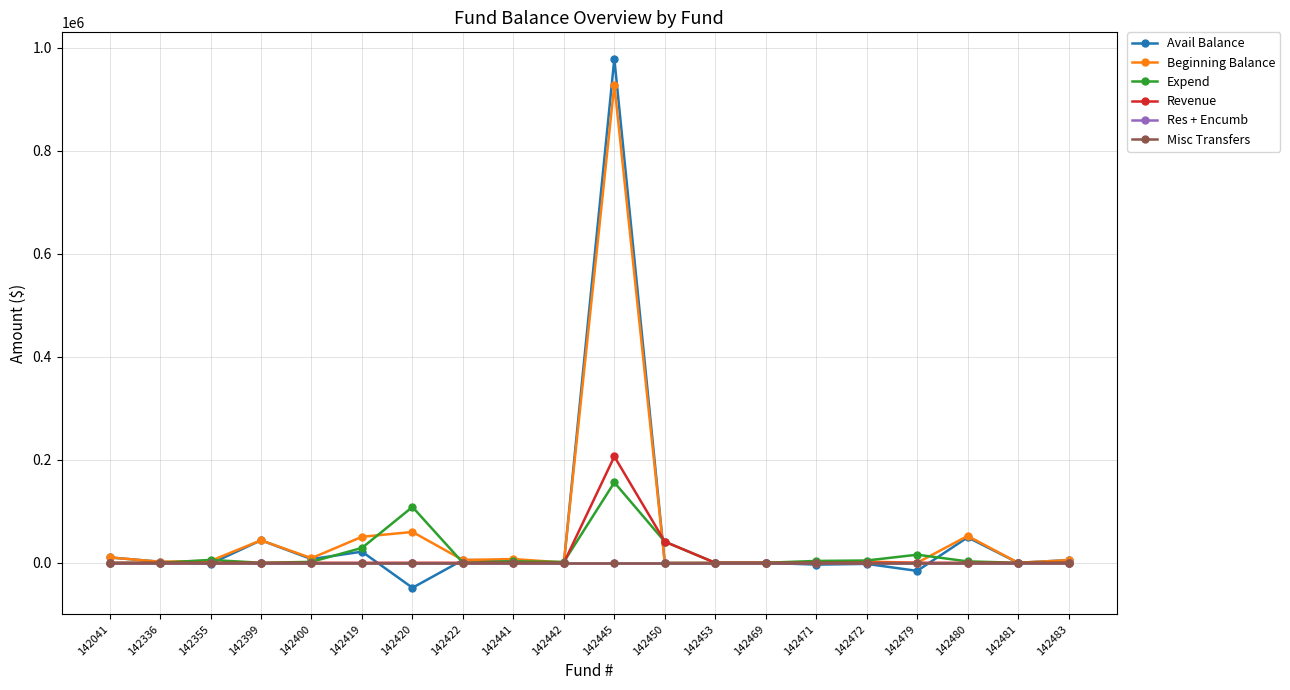

Reading left to right, list all the values displayed in this chart.

Avail Balance: 142041=10397.1	142336=2040.5	142355=-1908.0	142399=43703.4	142400=7153.6	142419=21610.6	142420=-48502.9	142422=5407.5	142441=4451.5	142442=-1184.2	142445=978443.0	142450=0.0	142453=0.3	142469=0.1	142471=-3590.0	142472=-2107.1	142479=-15710.6	142480=49396.5	142481=0.0	142483=5164.6
Beginning Balance: 142041=10397.1	142336=2040.5	142355=3676.0	142399=43703.4	142400=8978.8	142419=50480.4	142420=59861.5	142422=5407.5	142441=7229.7	142442=542.0	142445=928097.7	142450=-178.8	142453=0.3	142469=0.1	142471=0.0	142472=2324.5	142479=0.0	142480=52118.5	142481=-11.6	142483=5164.6
Expend: 142041=0.0	142336=0.0	142355=5584.0	142399=0.0	142400=1825.2	142419=28869.8	142420=108364.4	142422=0.0	142441=2778.2	142442=1726.2	142445=156015.2	142450=40902.2	142453=0.0	142469=0.0	142471=3590.0	142472=4431.5	142479=15710.6	142480=2722.0	142481=-11.6	142483=0.0
Revenue: 142041=0.0	142336=0.0	142355=0.0	142399=0.0	142400=0.0	142419=0.0	142420=0.0	142422=0.0	142441=0.0	142442=0.0	142445=206360.4	142450=41081.0	142453=0.0	142469=0.0	142471=0.0	142472=0.0	142479=0.0	142480=0.0	142481=0.0	142483=0.0
Res + Encumb: 142041=0.0	142336=0.0	142355=0.0	142399=0.0	142400=0.0	142419=0.0	142420=0.0	142422=0.0	142441=0.0	142442=0.0	142445=0.0	142450=0.0	142453=0.0	142469=0.0	142471=0.0	142472=0.0	142479=0.0	142480=0.0	142481=0.0	142483=0.0
Misc Transfers: 142041=0.0	142336=0.0	142355=0.0	142399=0.0	142400=0.0	142419=0.0	142420=0.0	142422=0.0	142441=0.0	142442=0.0	142445=0.0	142450=0.0	142453=0.0	142469=0.0	142471=0.0	142472=0.0	142479=0.0	142480=0.0	142481=0.0	142483=0.0